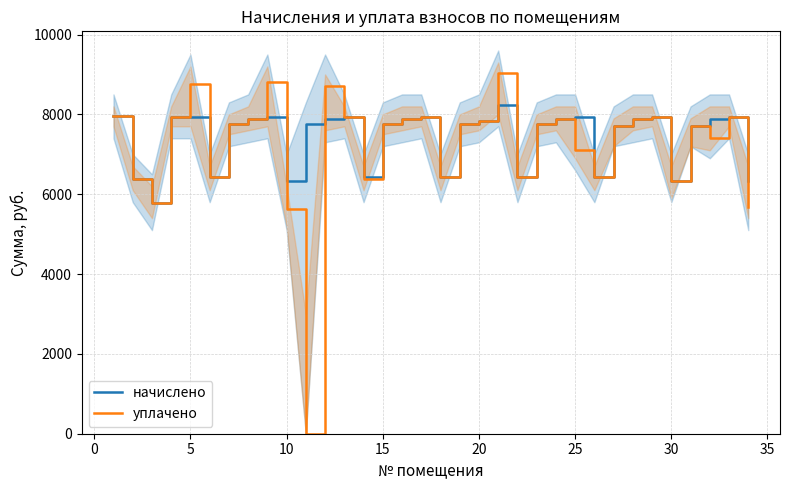

At how many categories does at least one series exceed 851?

34